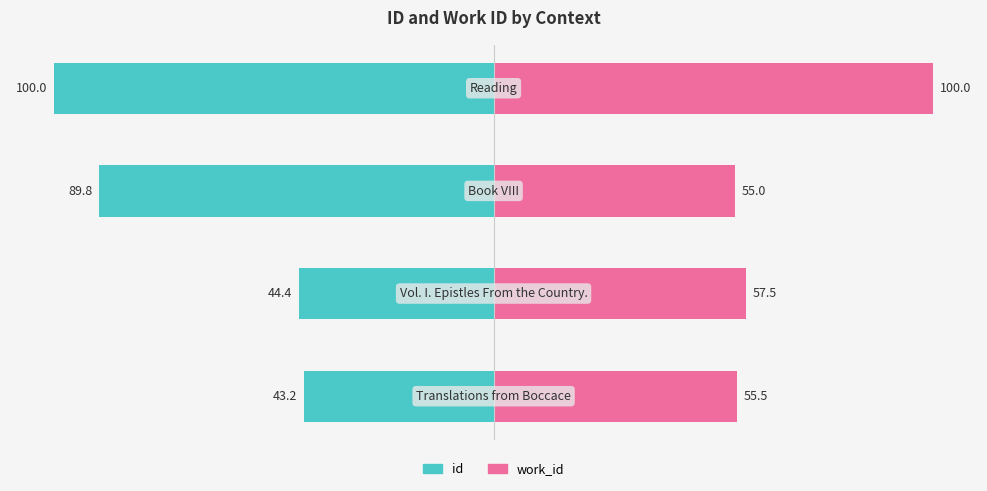

The work_id series shows 55.0 at 2. True or false?

True